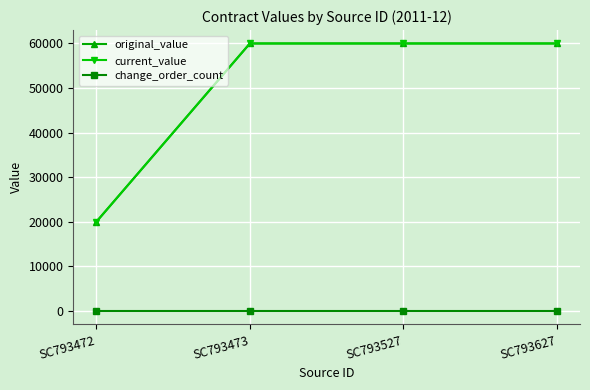

What is the greatest value displayed?

60000